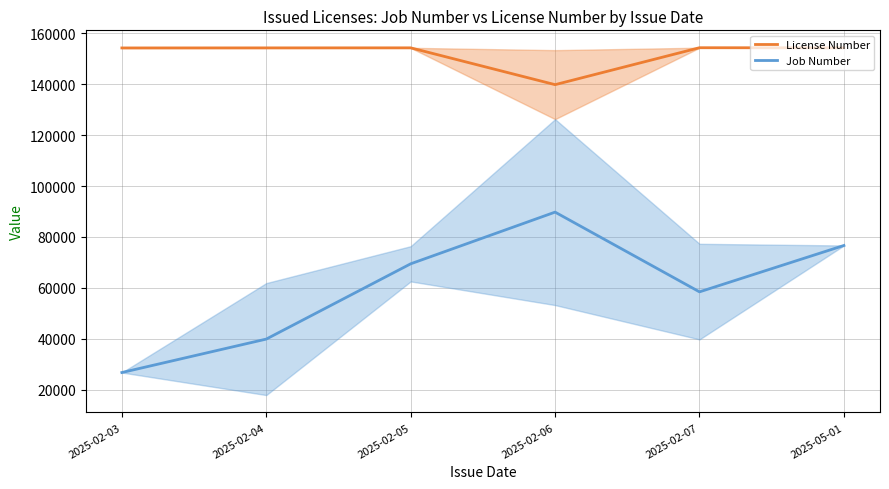

Where is the first local minimum for License Number?

2025-02-06